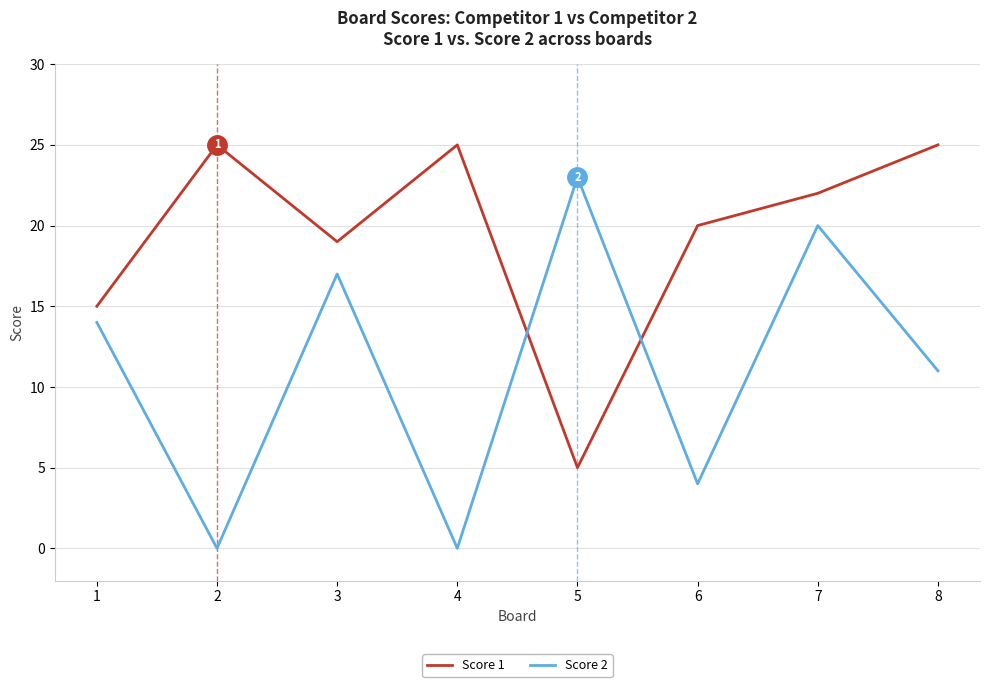

What is the total value across all series at 4?

25